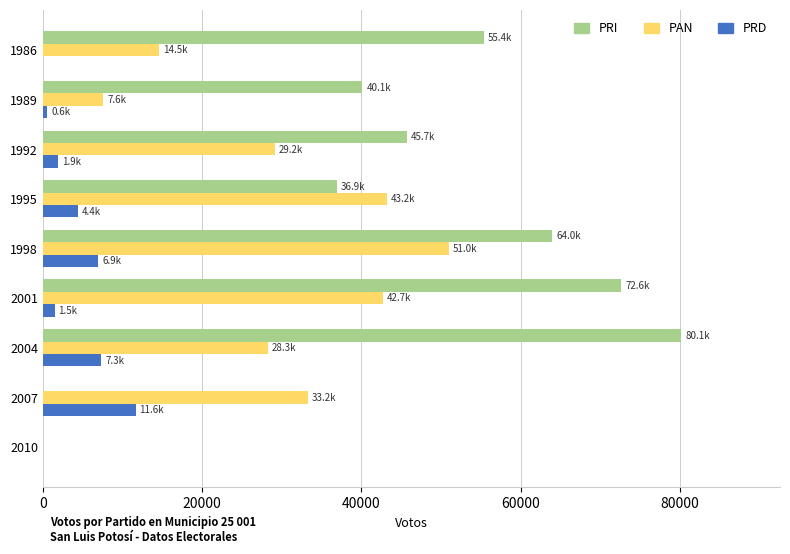

What is the sum of all PRI values?

394779